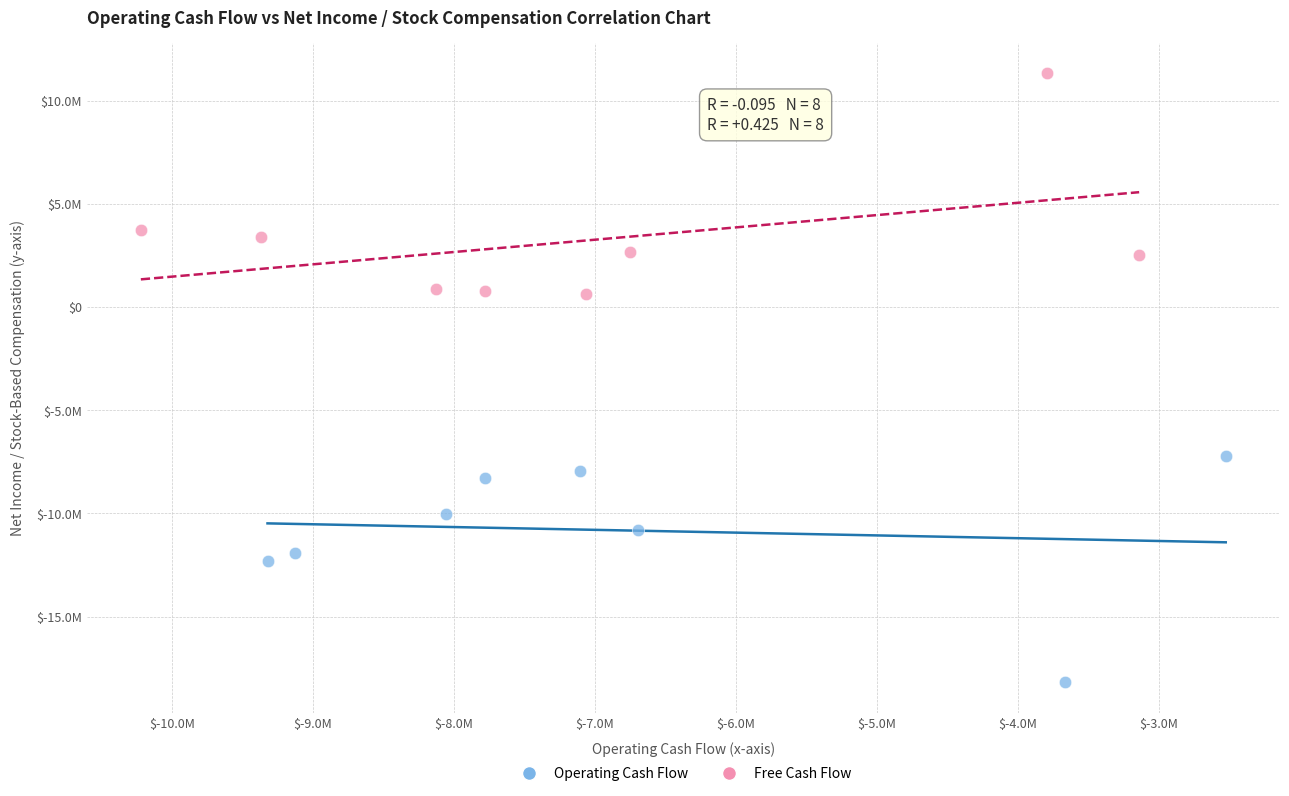

What are all the series names shown in the legend?

Operating Cash Flow, Free Cash Flow